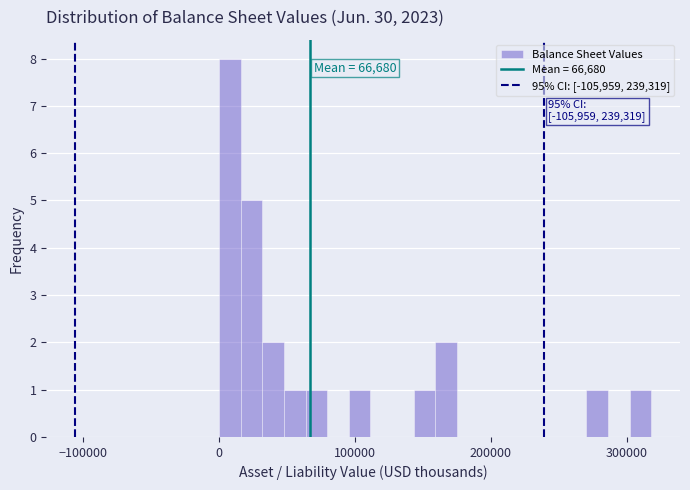

Around what value on the x-axis is the tallest bar? Give the approximate position of its centre, as read against the axis.

10000